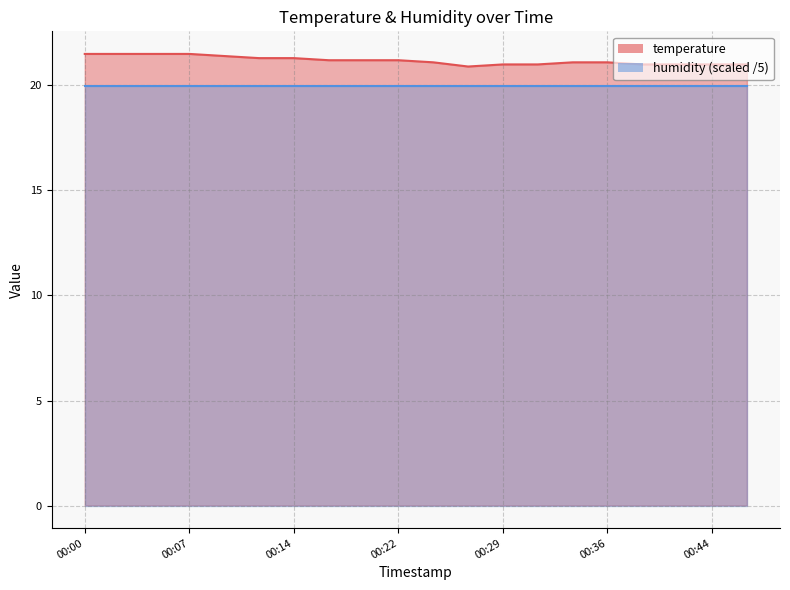

What is the change in value from 00:10 to 00:12?

-0.1